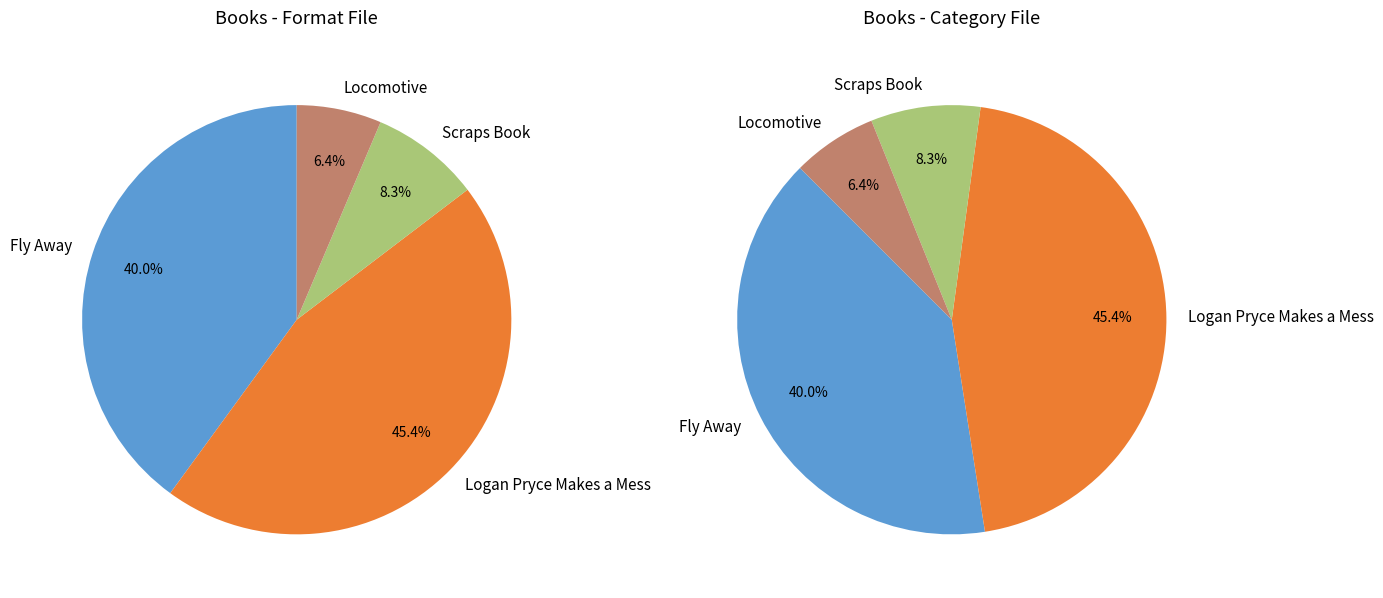

What percentage do Fly Away and Locomotive together represent?

46.4%